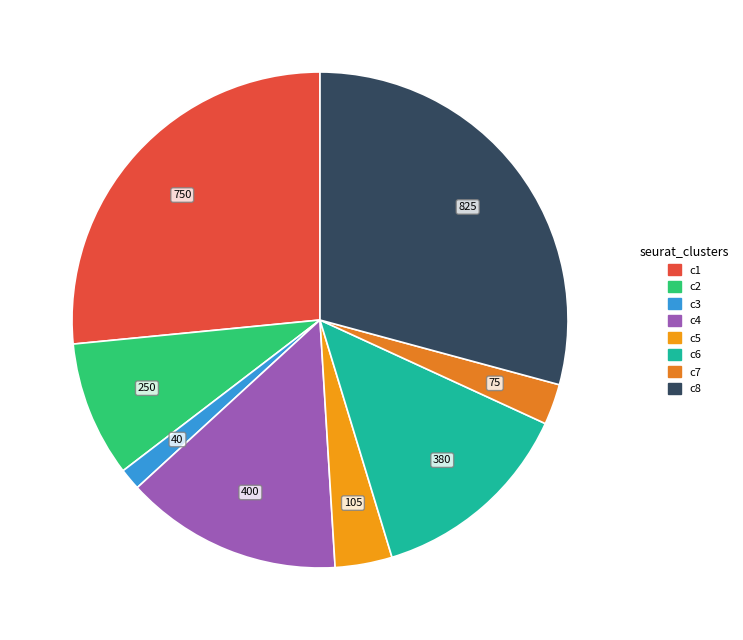

How many slices are in this pie chart?

8